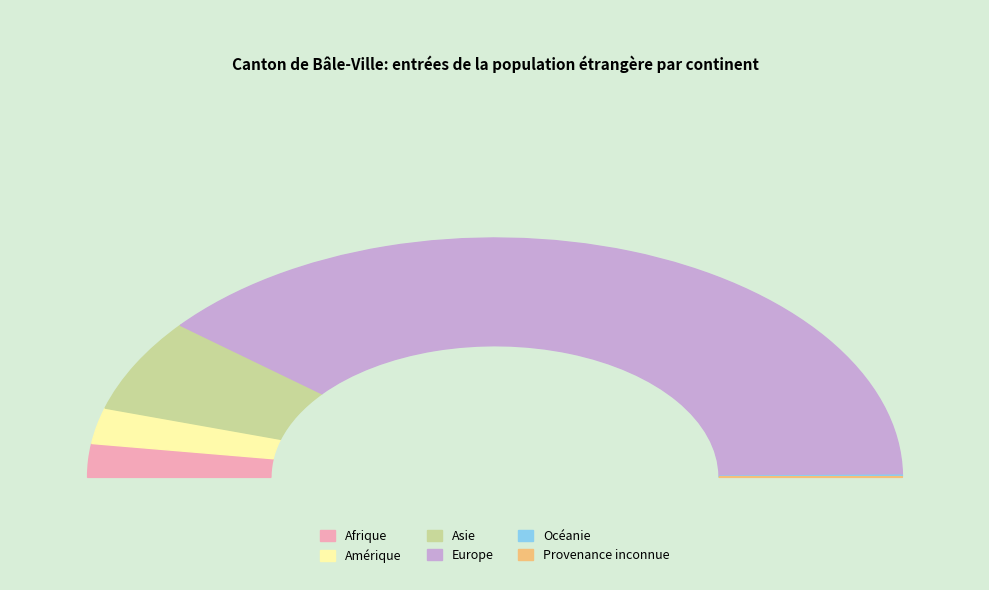

Do Asie and Europe together represent more than half of the pie?

Yes